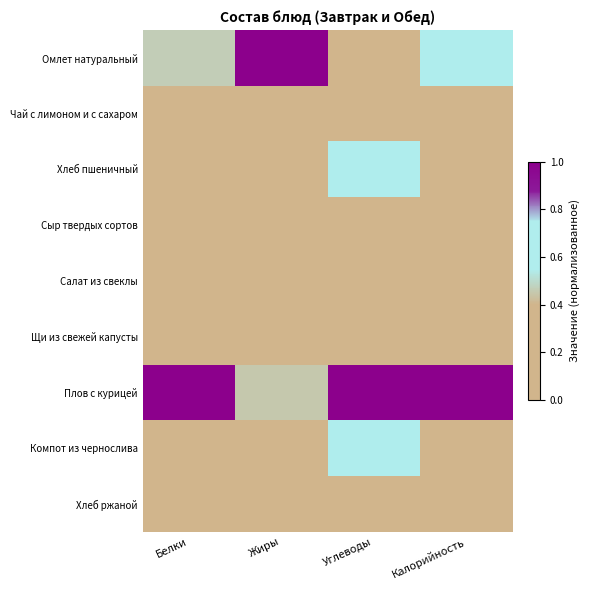

Rank the series at Калорийность from highest to lowest value.

Плов с курицей, Омлет натуральный, Хлеб ржаной, Хлеб пшеничный, Щи из свежей капусты, Компот из чернослива, Сыр твердых сортов, Салат из свеклы, Чай с лимоном и с сахаром